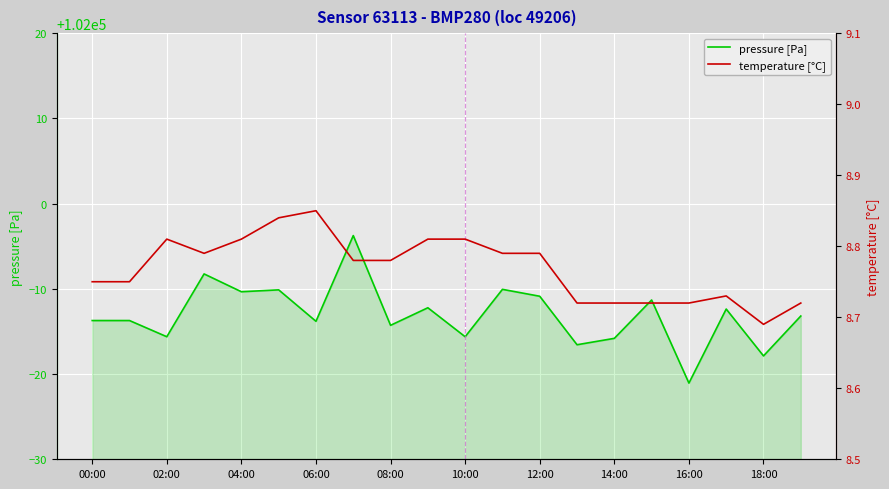

The pressure [Pa] series shows 71035.3 at 00:00. True or false?

False